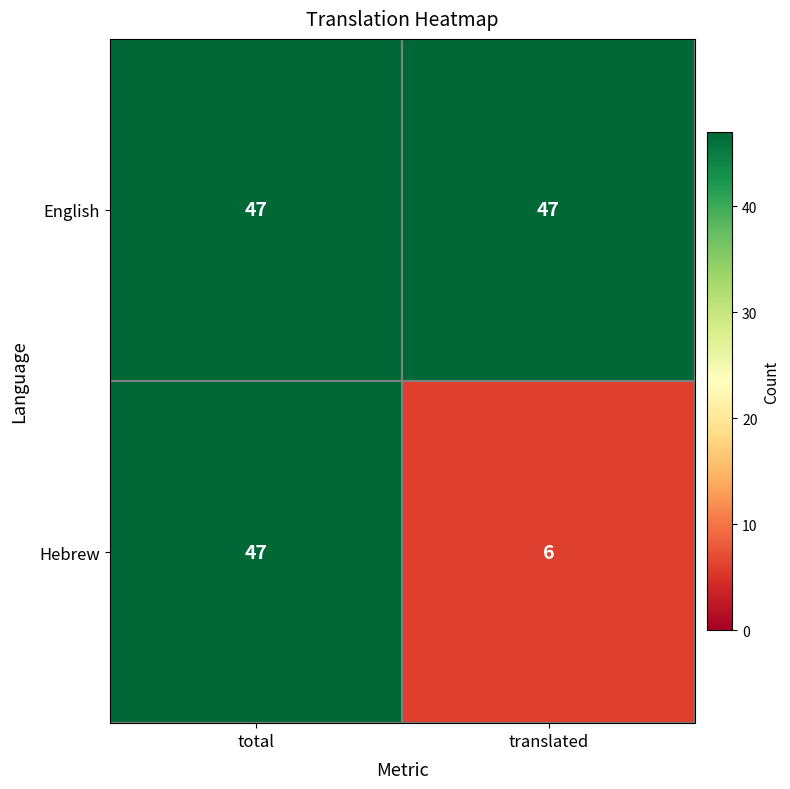

What is the spread (max minus min) of values at translated?

41